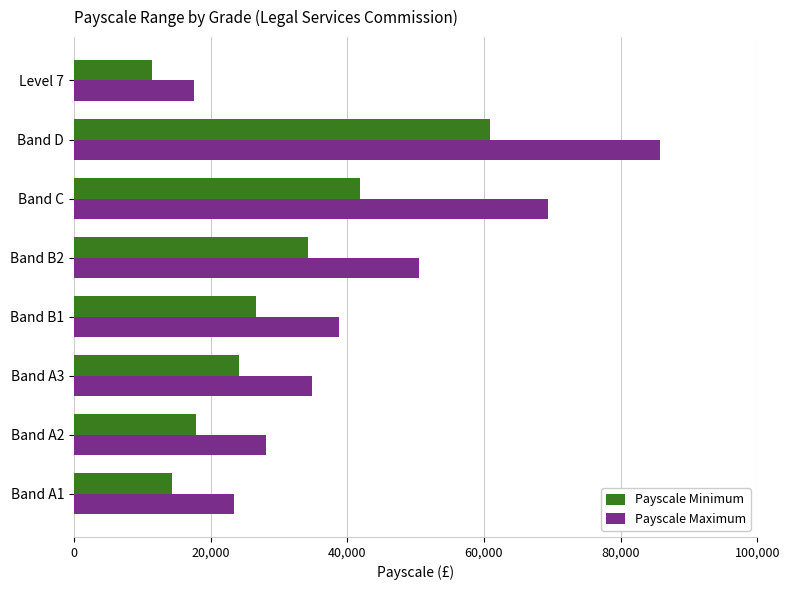

Is it true that Payscale Minimum equals 60890 at Band D?

True